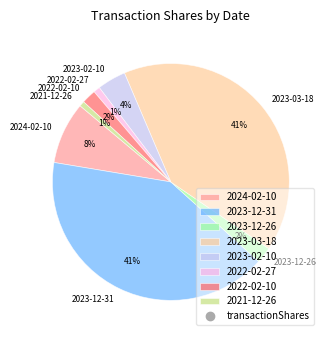

The 2023-12-31 slice represents 55% of the pie. True or false?

False